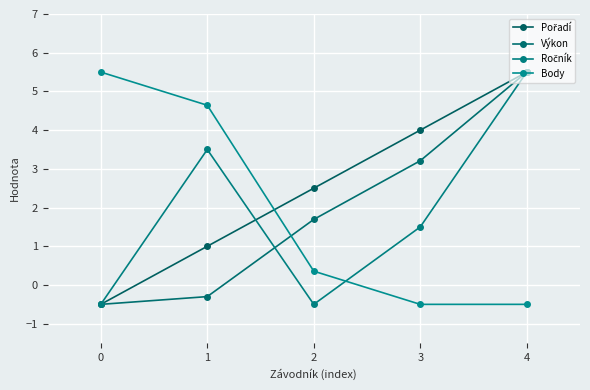

What is the average value of the Body series?

1.9